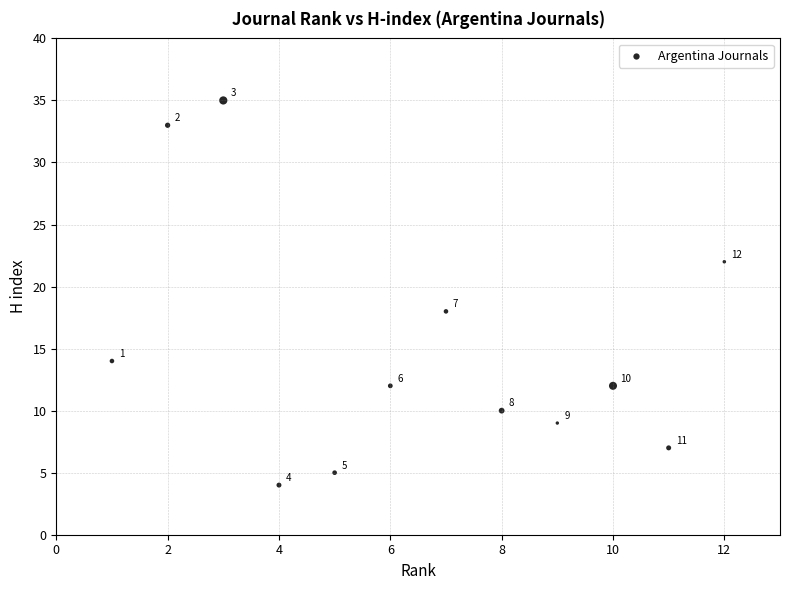

What is the range of Y values (max minus min)?

31